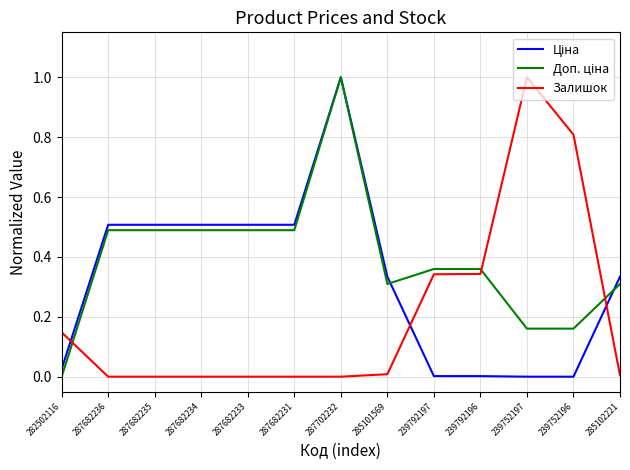

The Залишок series shows 0.0 at 287702232. True or false?

True